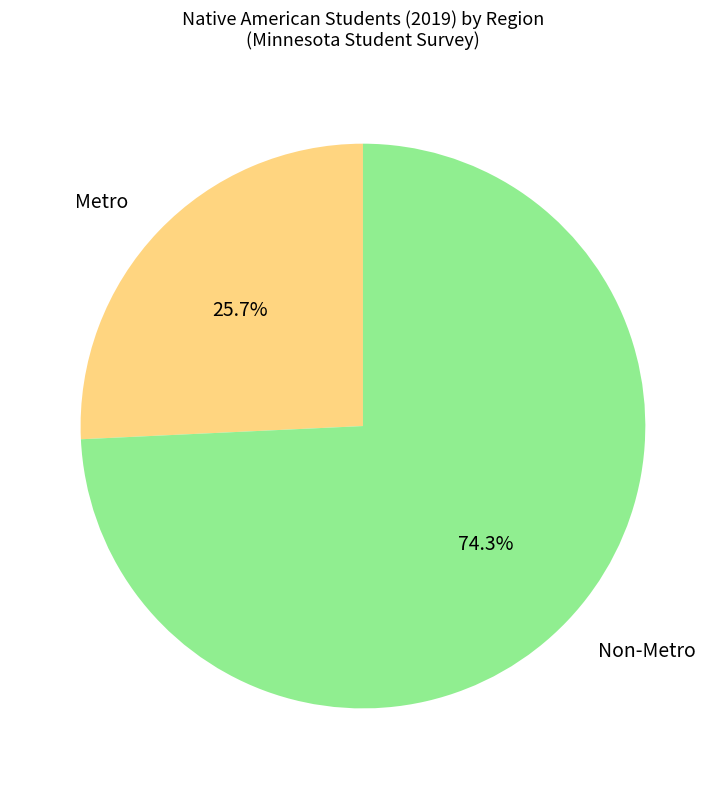

Is there any slice that represents more than half of the pie?

Yes